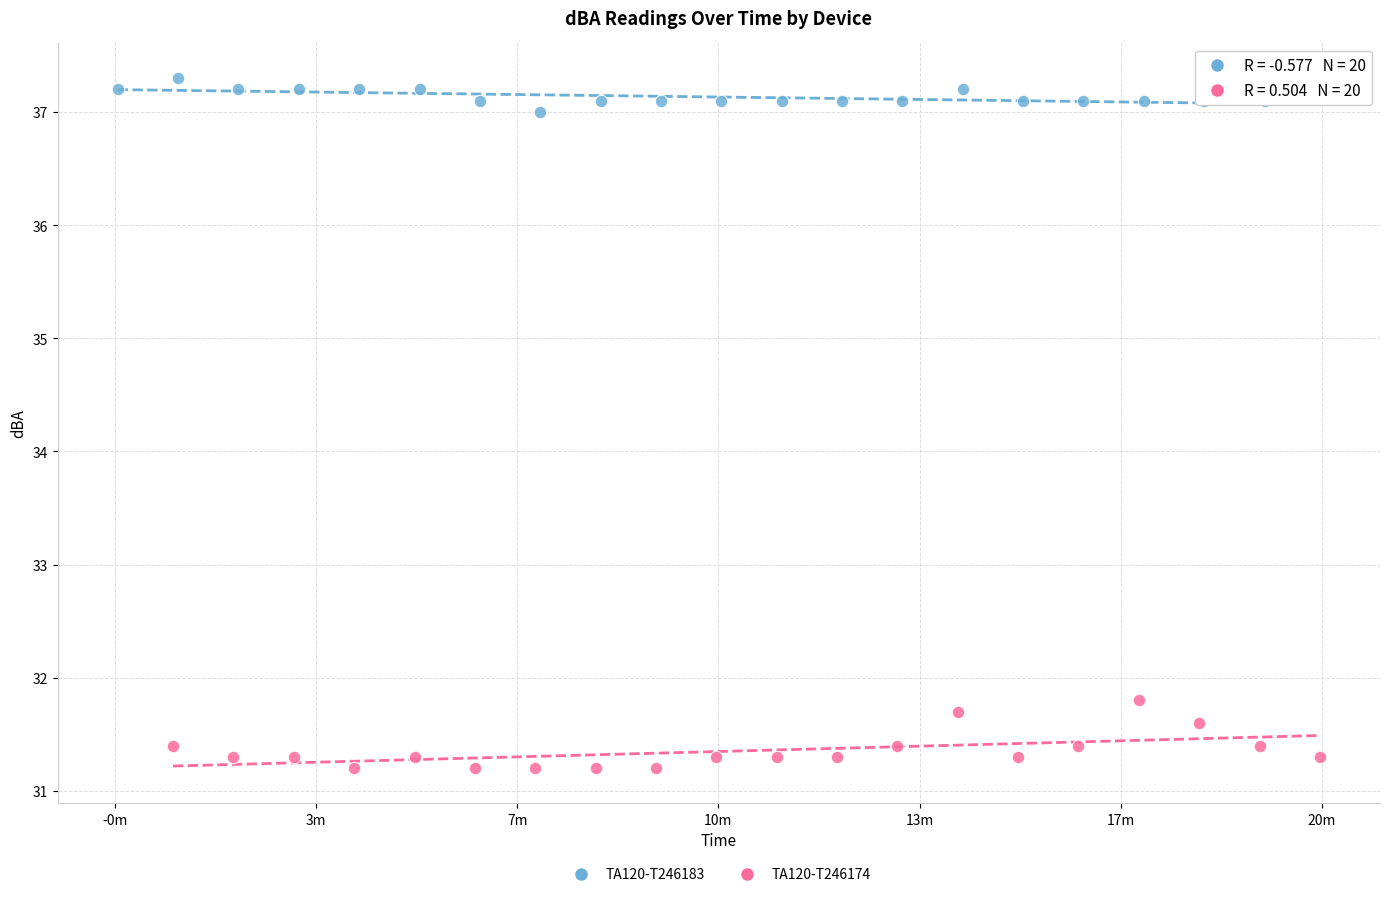

Which series contains the lowest Y value?

TA120-T246174